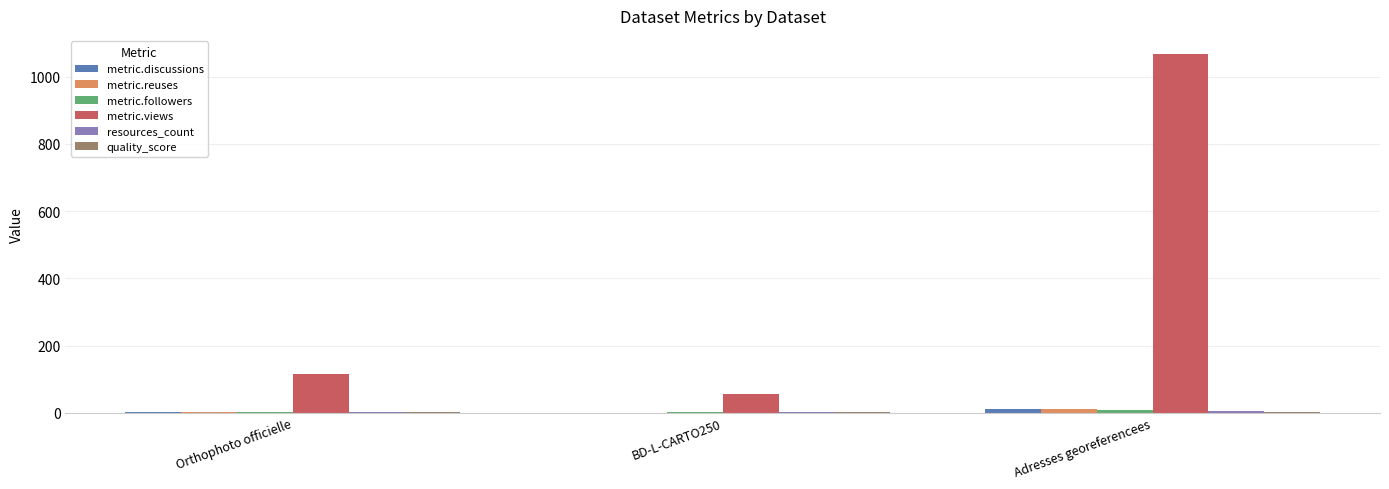

Which series has the largest total across all categories?

metric.views